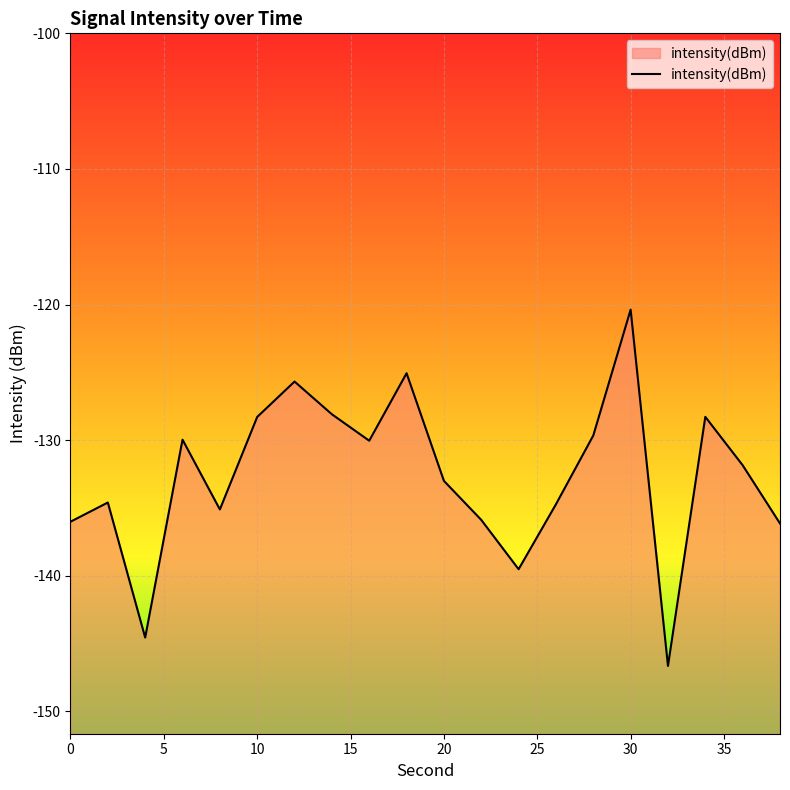

Does the chart display data point markers on the line(s)?

No